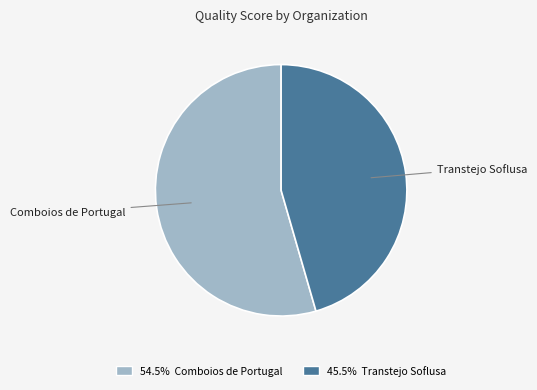

Does any single category account for the majority?

Yes